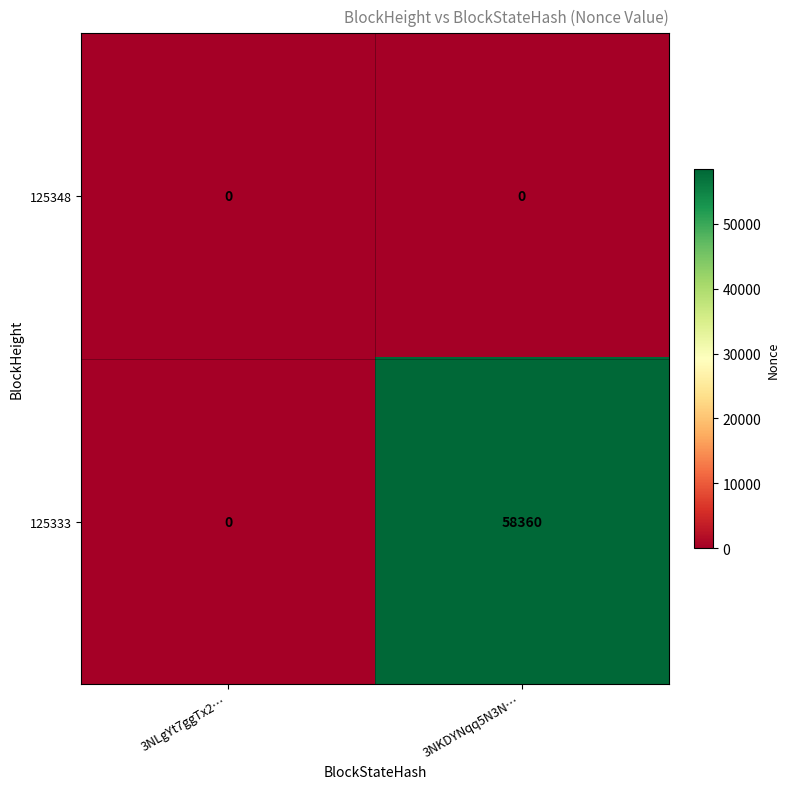

What is the greatest value displayed?

58360